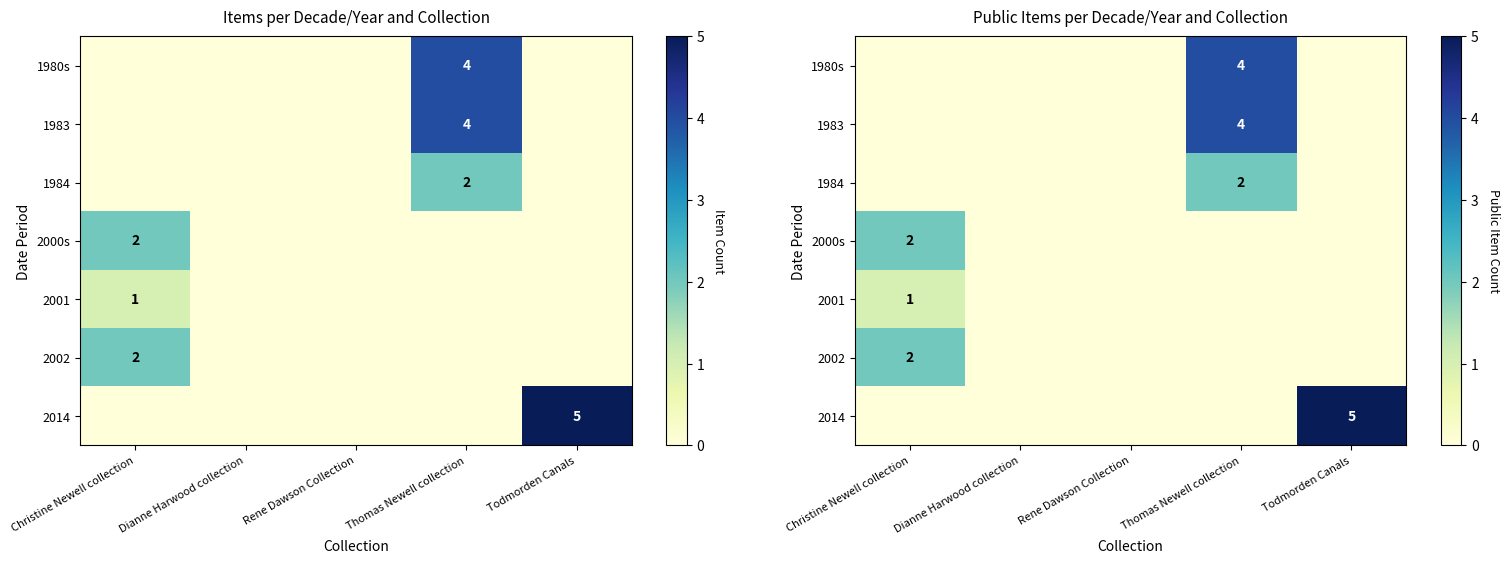

What is the spread (max minus min) of values at Todmorden Canals?

5